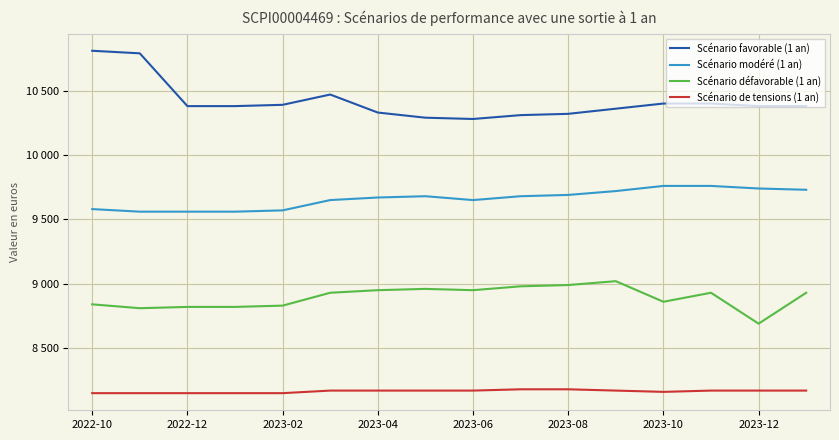

Does the chart have visible grid lines?

Yes